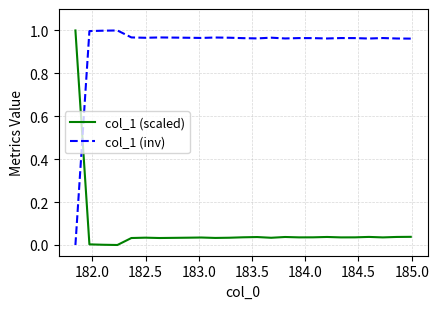

Which series has the largest total across all categories?

col_1 (inv)